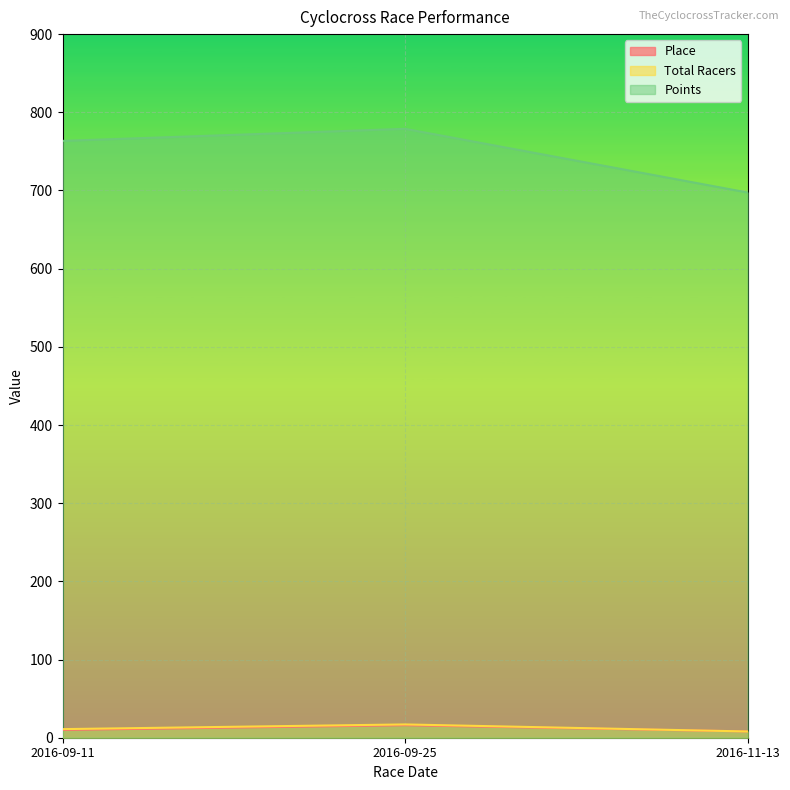

True or false: Points has a value of 234.5 at 2016-11-13.

False